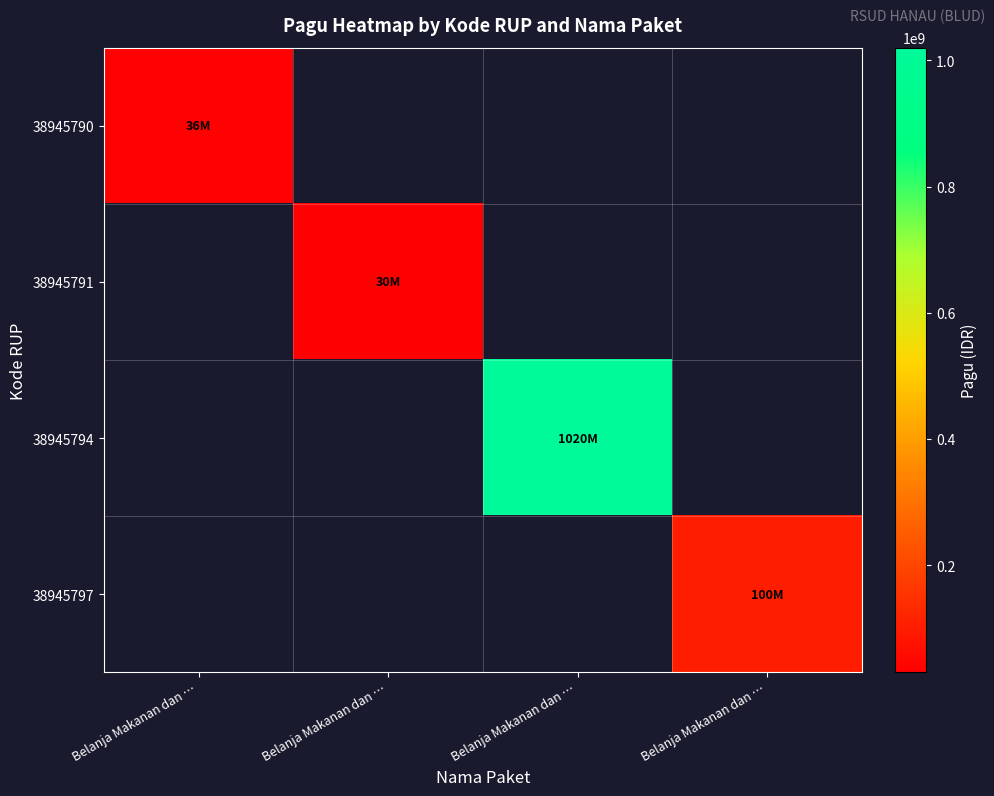

At which category does the chart reach its minimum across all series?

Belanja Makanan dan …